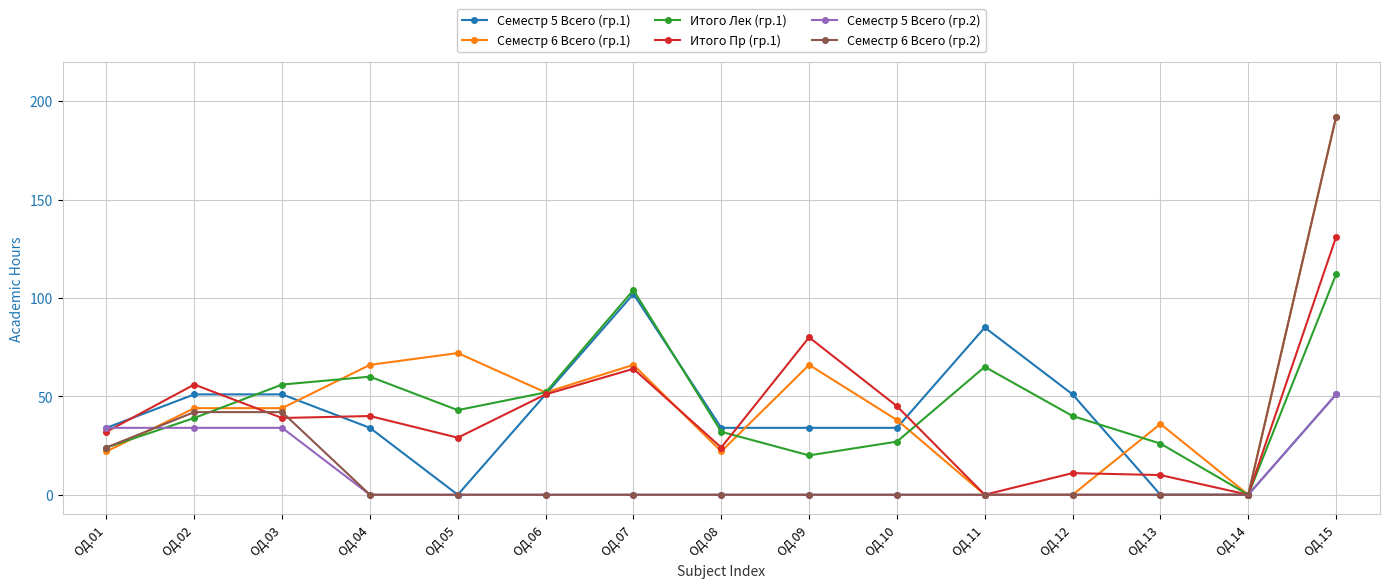

Where do Семестр 6 Всего (гр.1) and Семестр 6 Всего (гр.2) first cross each other?

ОД.01 and ОД.02